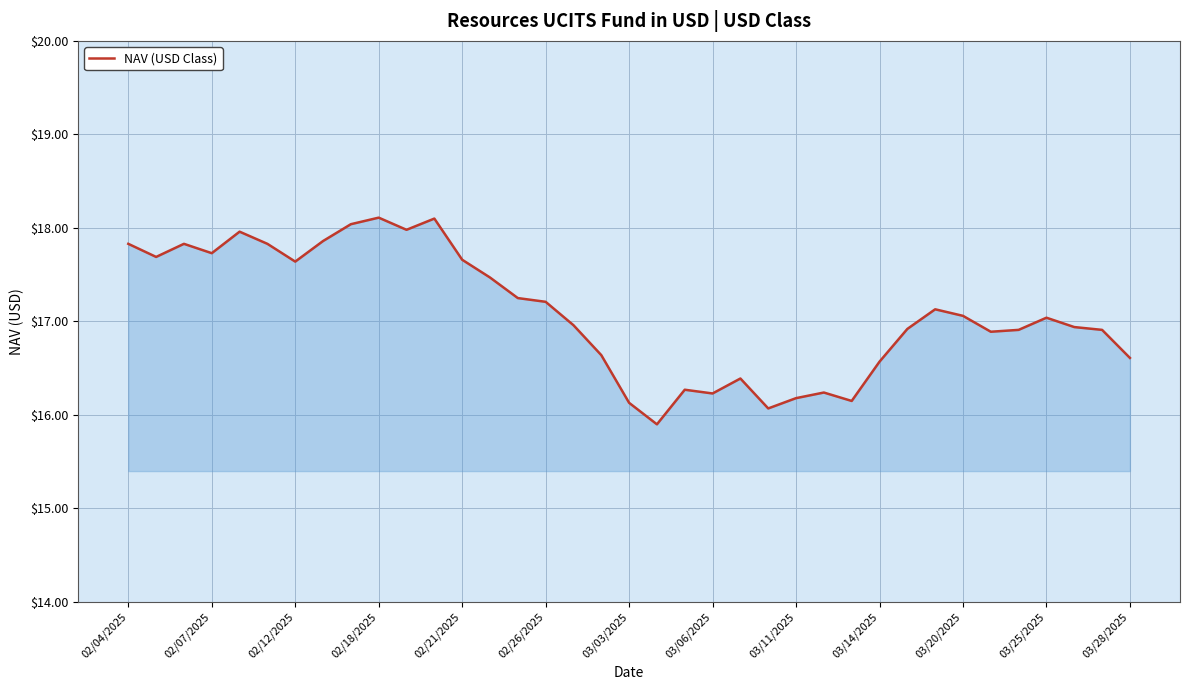

What is the maximum value shown in the chart?

18.1